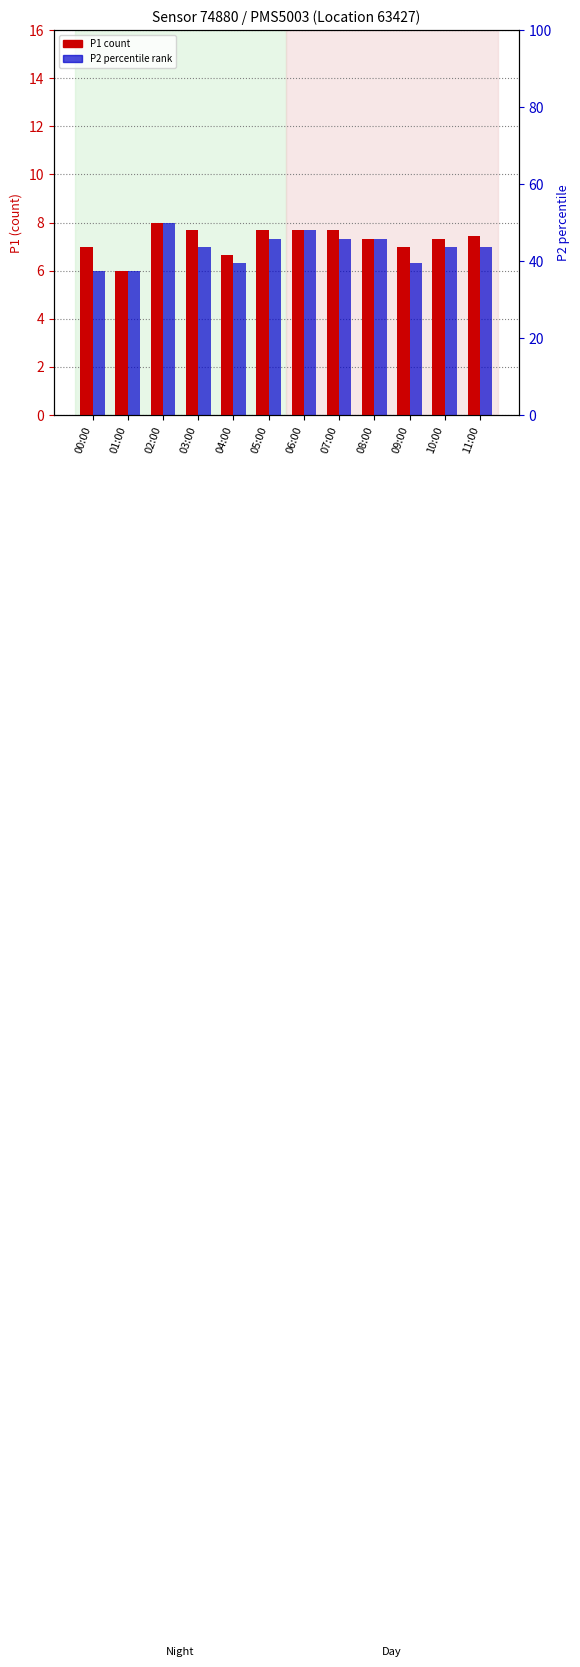

The P1 count series shows 3.7 at 06:00. True or false?

False